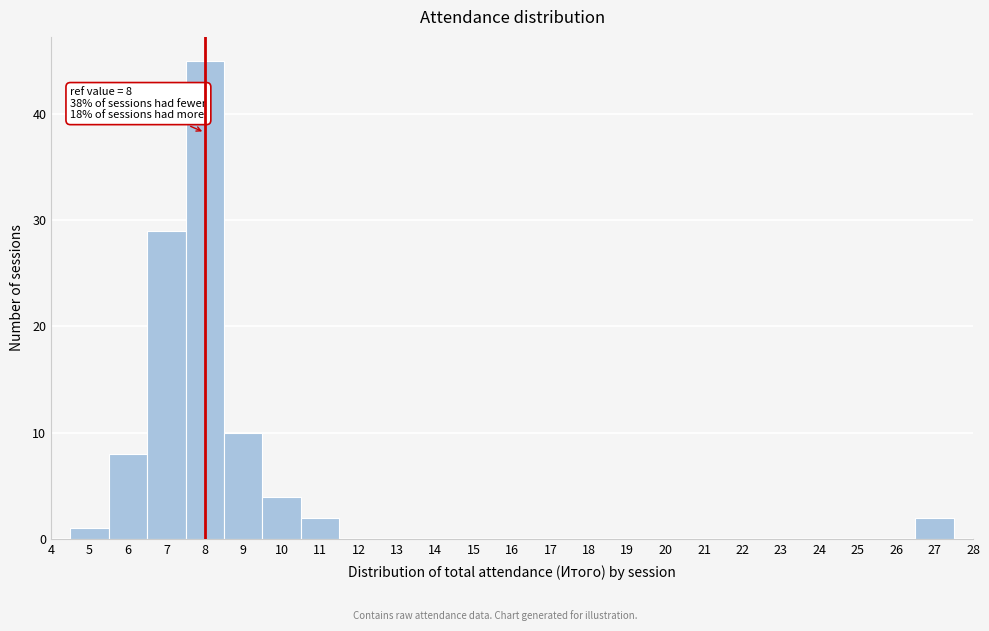

Which range on the x-axis has the tallest bar?

7.5 to 8.5